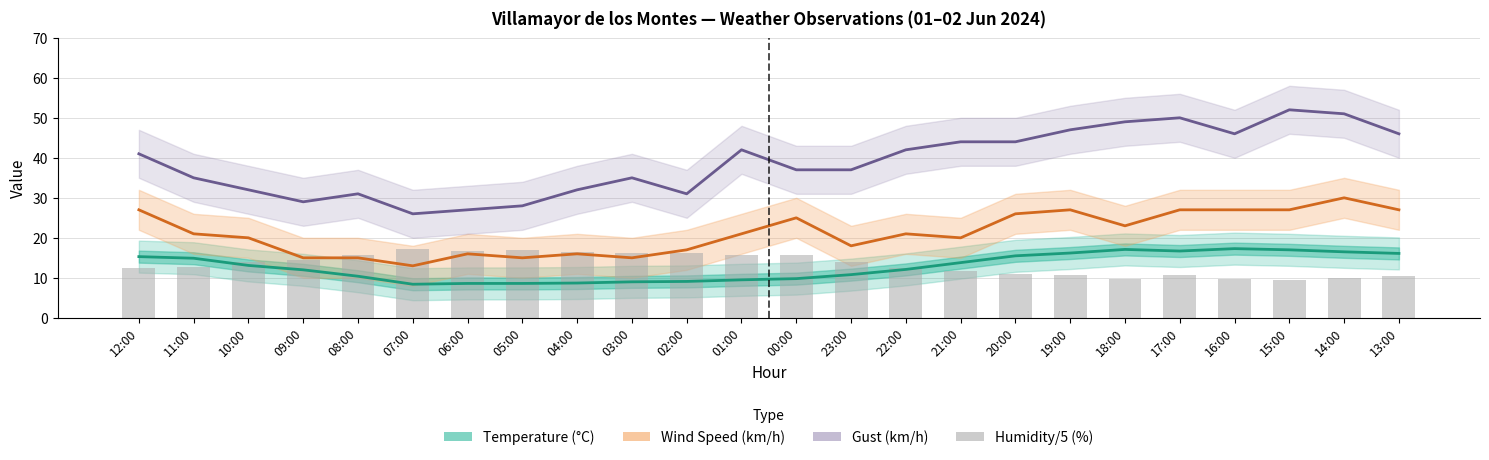

What value does the Gust (km/h) series have at 13:00?

46.0